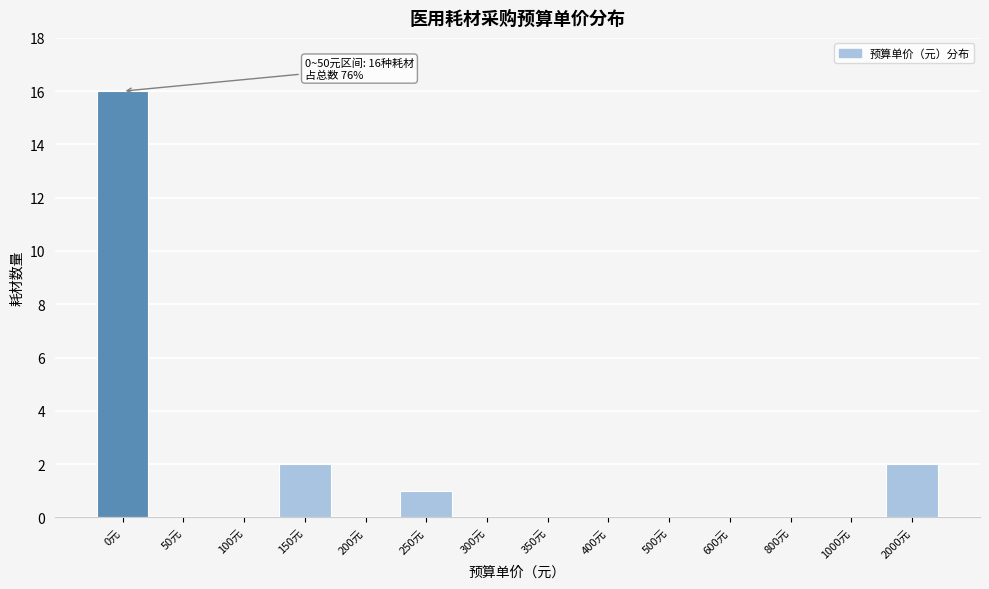

Reading left to right, list all the values displayed in this chart.

0元=16	50元=0	100元=0	150元=2	200元=0	250元=1	300元=0	350元=0	400元=0	500元=0	600元=0	800元=0	1000元=0	2000元=2